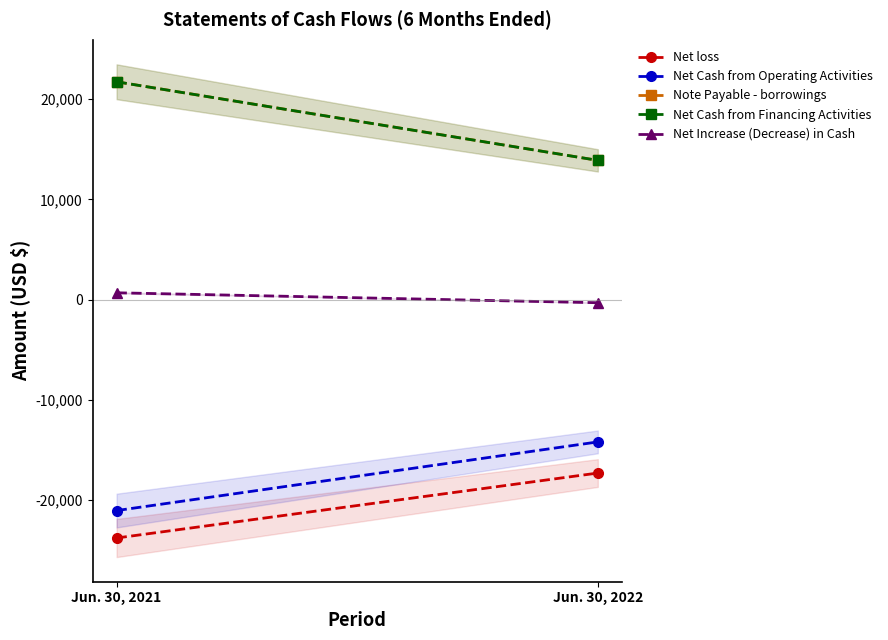

Is this an area chart (filled region under the line)?

No